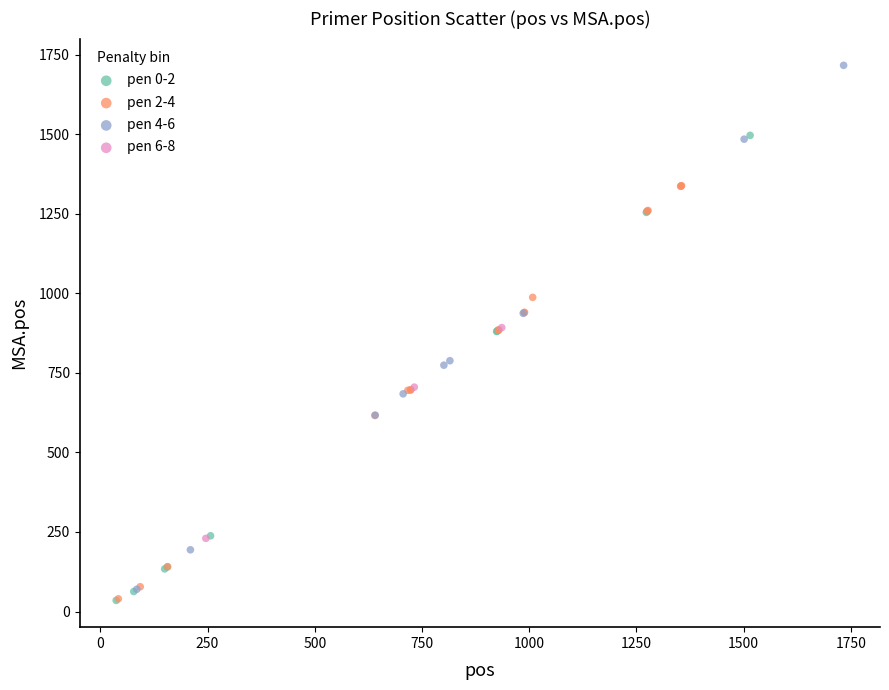

Which series contains the highest Y value?

pen 4-6